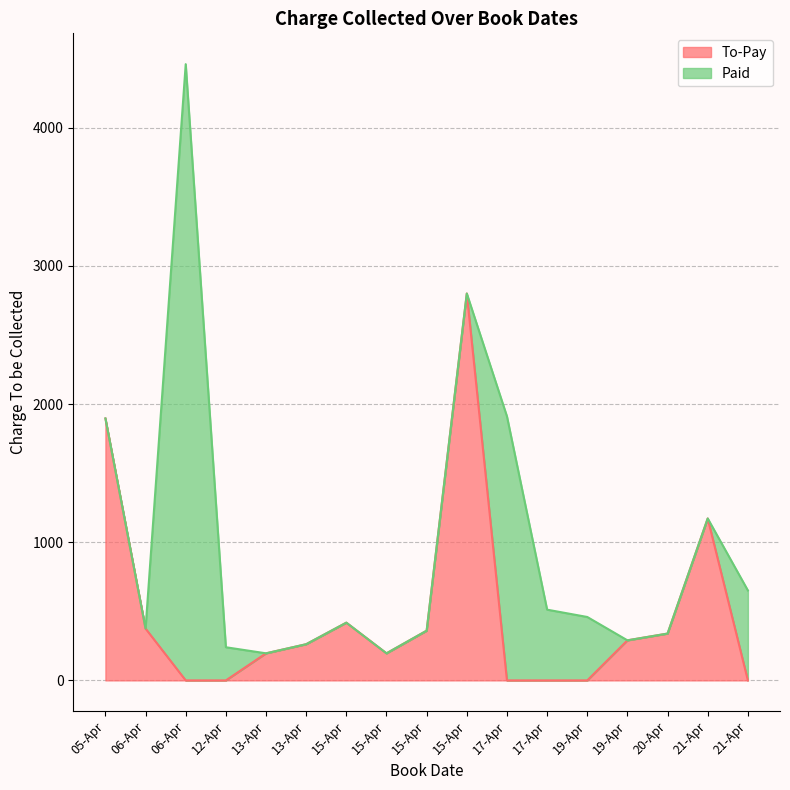

Between 06-Apr and 20-Apr, which is larger?

06-Apr